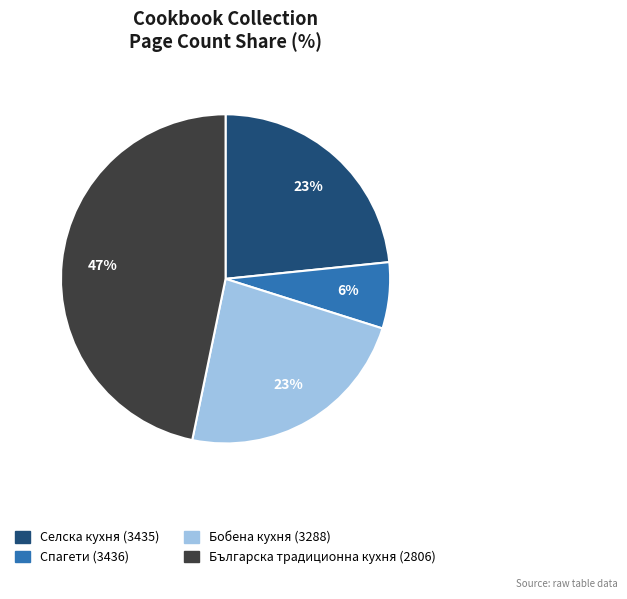

Is the sum of Селска кухня (3435) and Спагети (3436) greater than half?

No